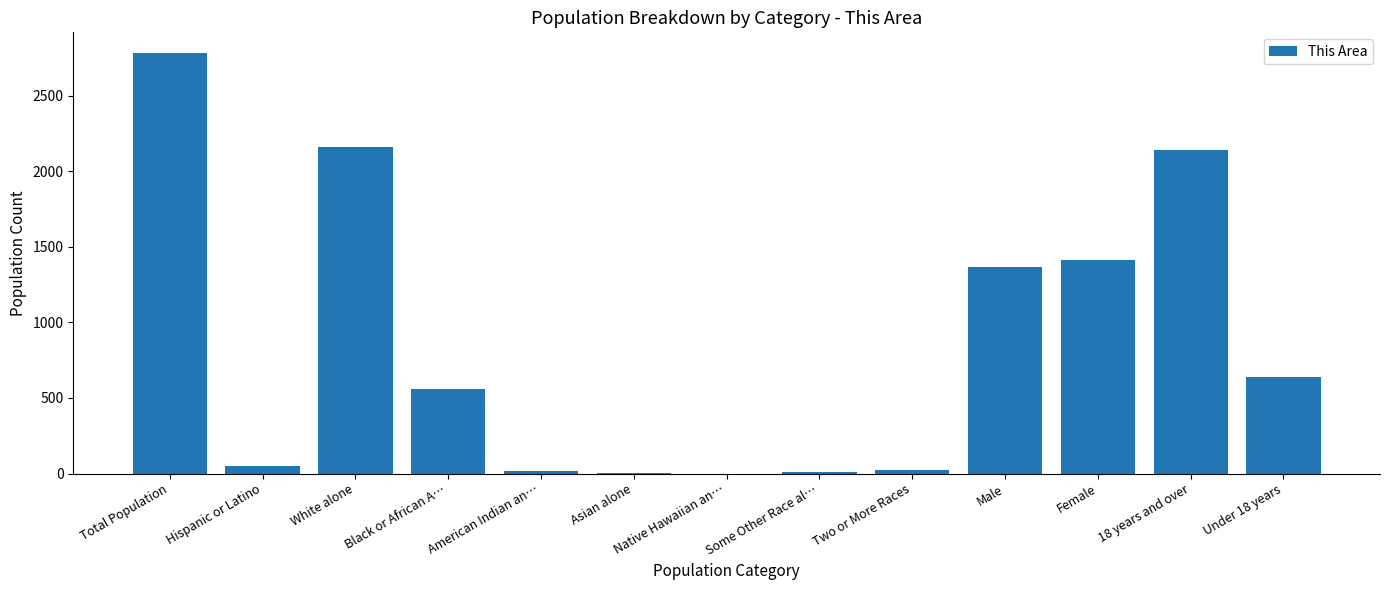

The value at 18 years and over is 2140. True or false?

True